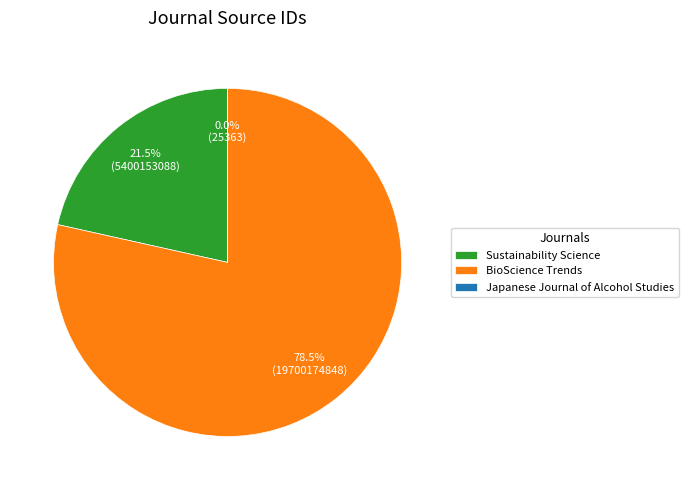

Which slice is the largest?

BioScience Trends